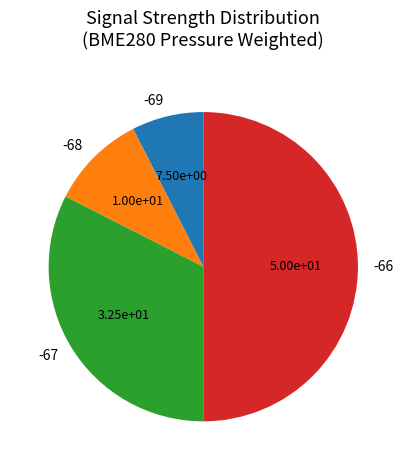

Is the sum of -67 and -68 greater than half?

No